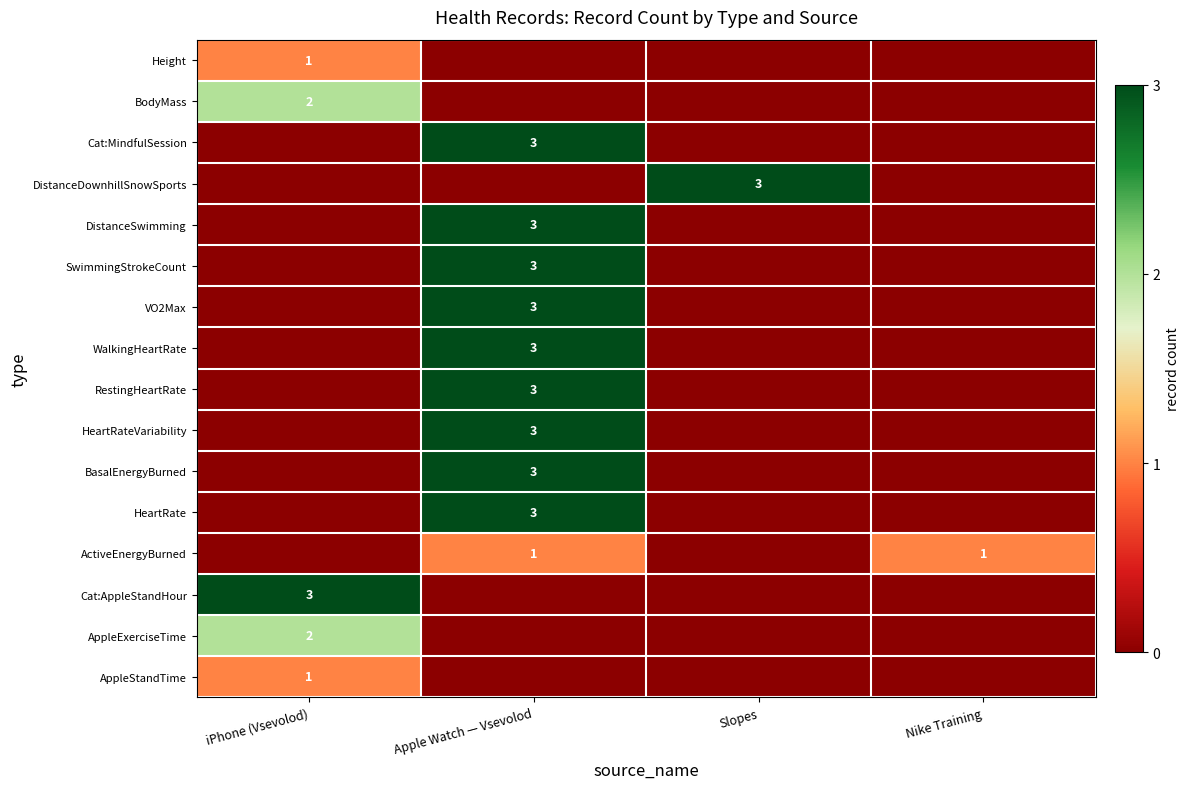

True or false: HeartRate has a value of 3 at Apple Watch — Vsevolod.

True